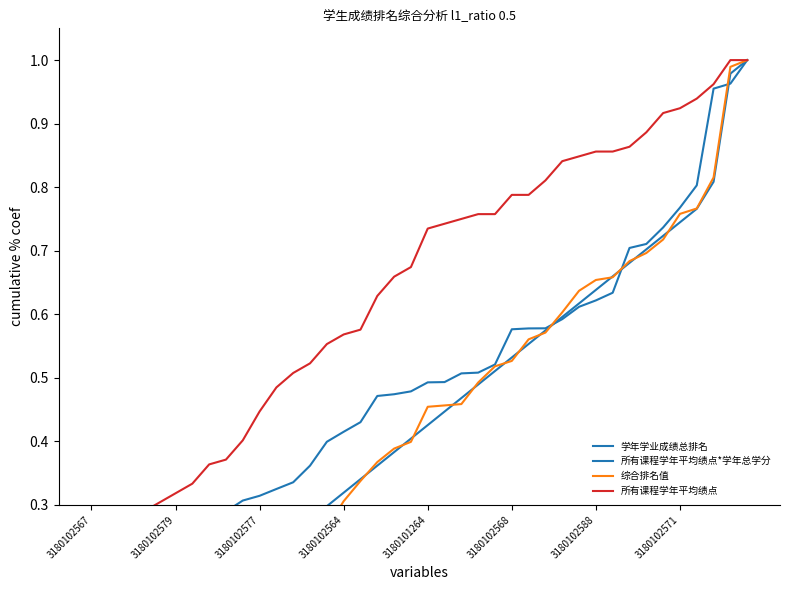

At which label does 所有课程学年平均绩点*学年总学分 reach its minimum?

3180102567